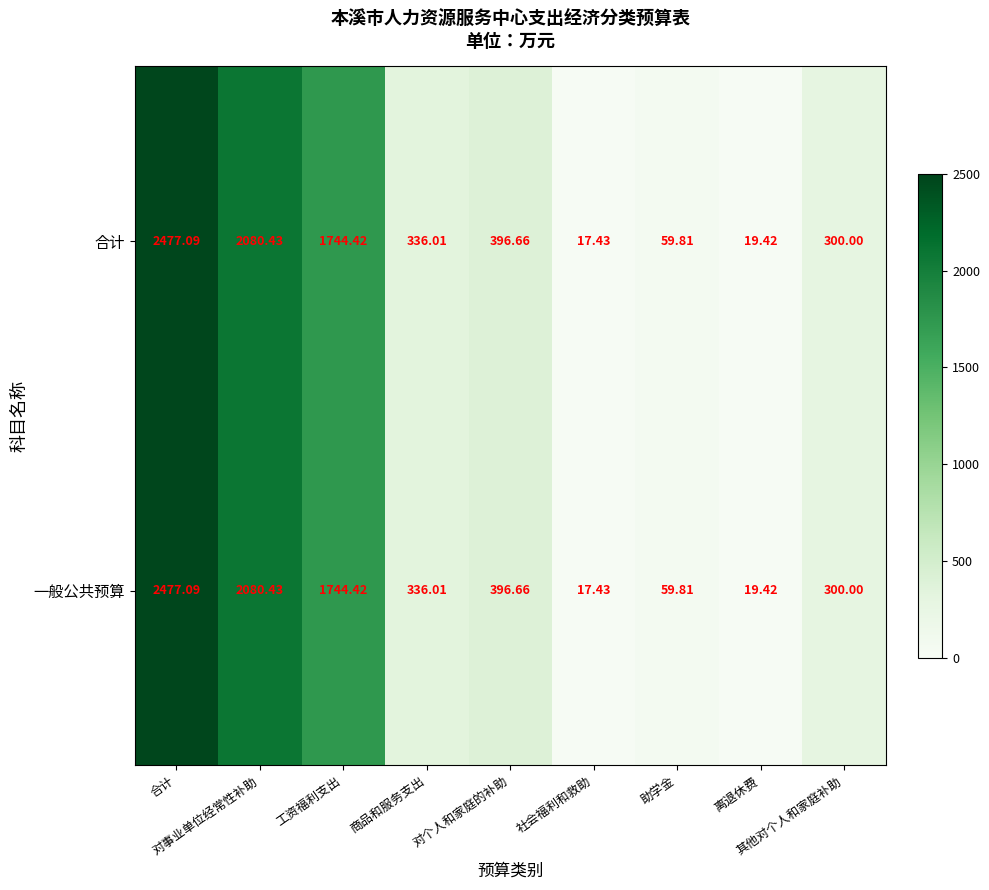

Which category has the lowest value across all series?

社会福利和救助